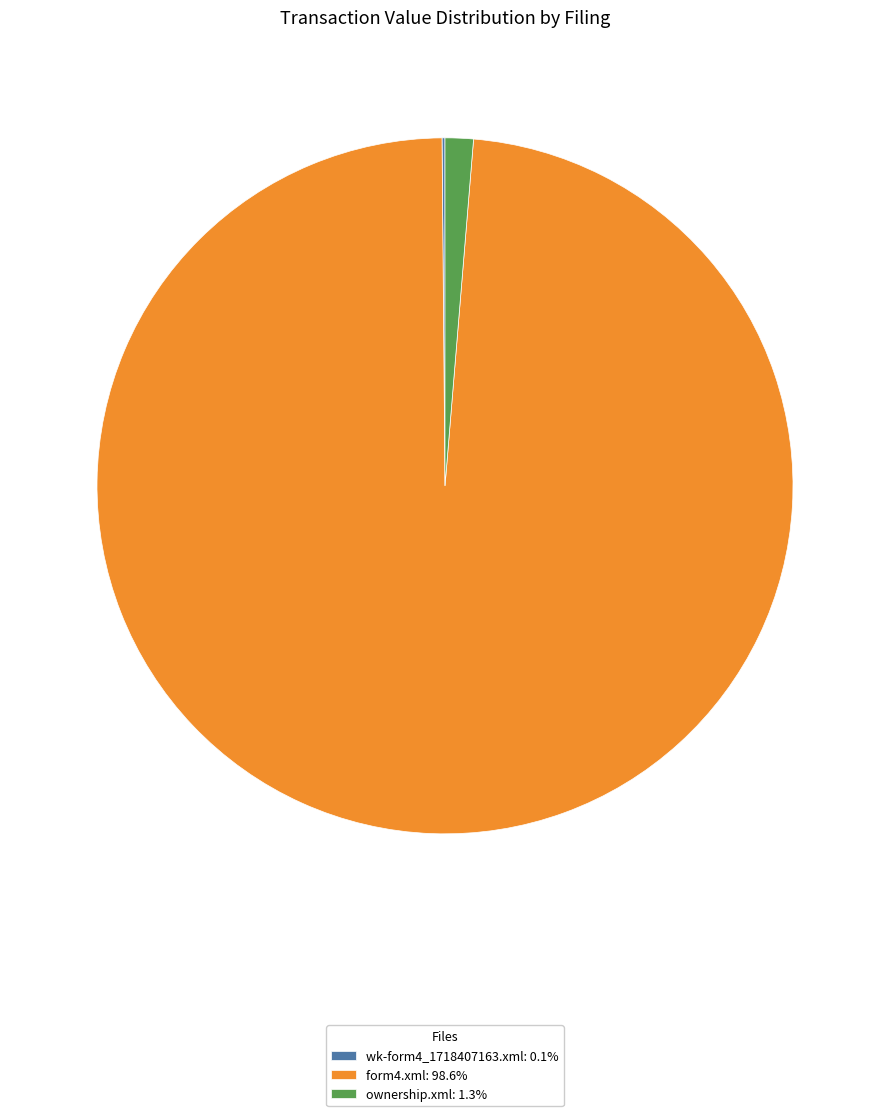

Do ownership.xml: 1.3% and form4.xml: 98.6% together represent more than half of the pie?

Yes